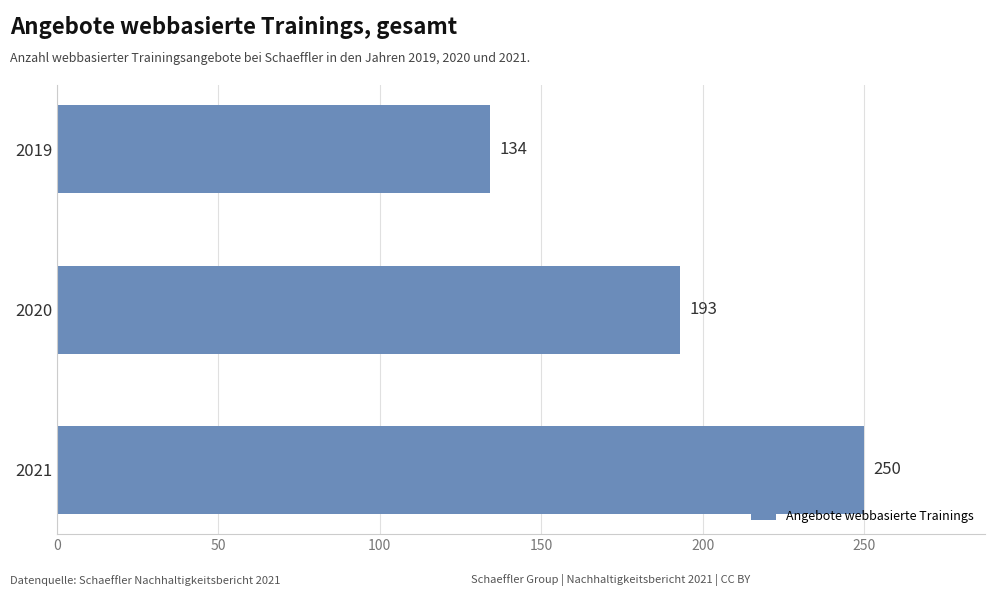

What is the sum of all values?

577